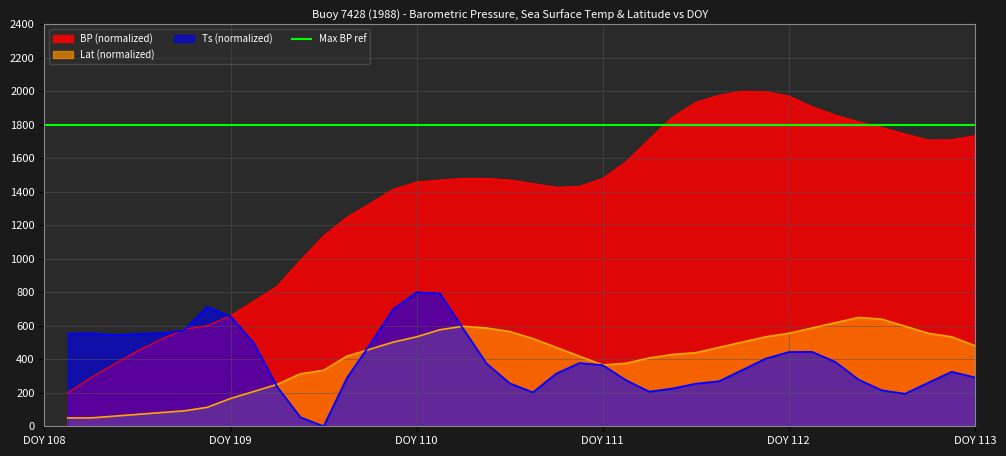

Which series has the widest spread of values?

BP